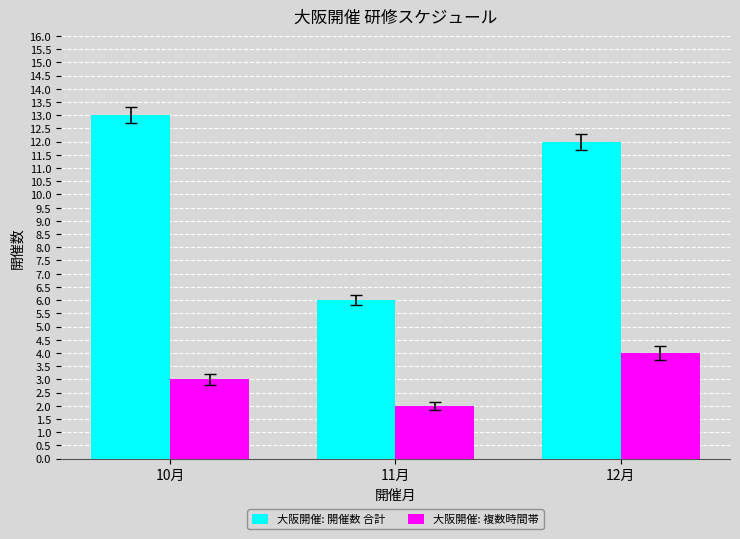

Which series has the largest total across all categories?

大阪開催: 開催数 合計